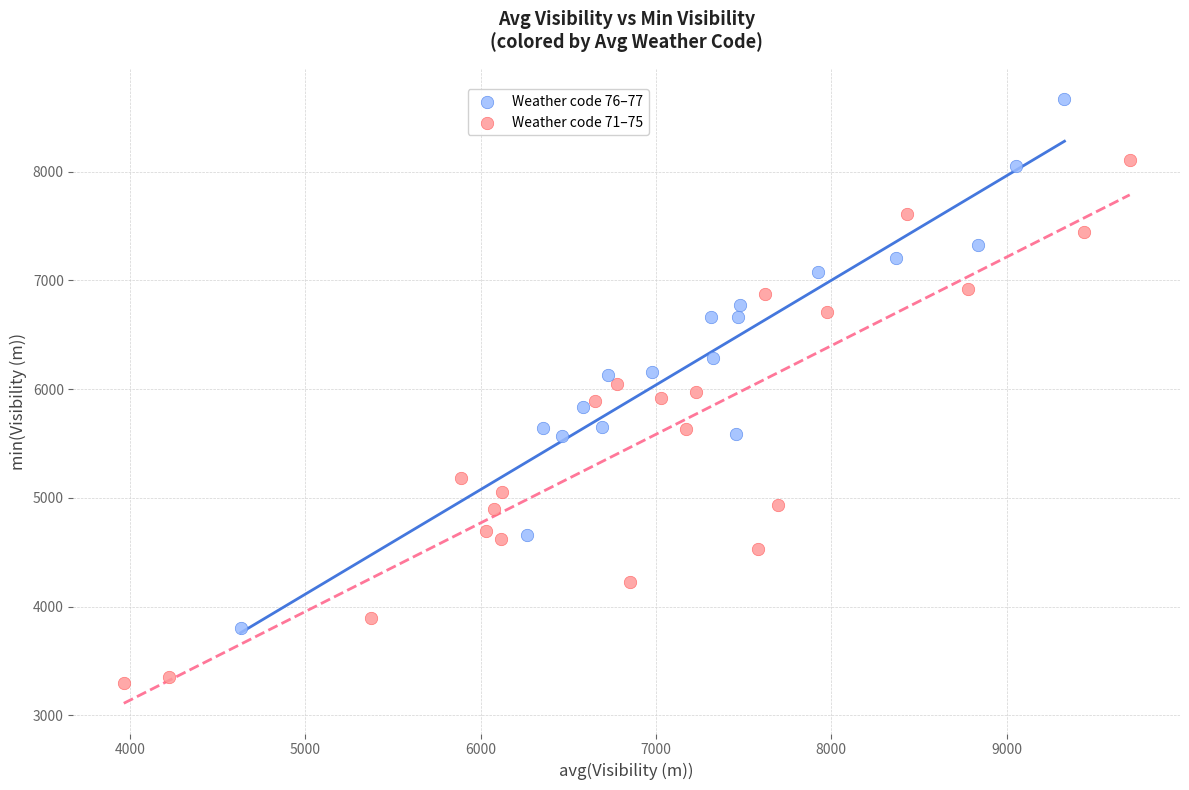

Which series reaches the maximum Y coordinate?

Weather code 76–77